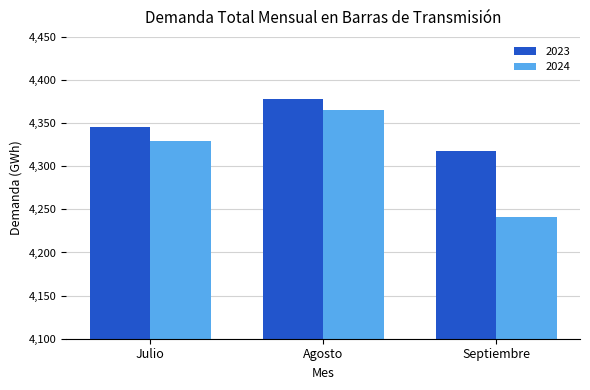

At which label does 2023 reach its peak?

Agosto